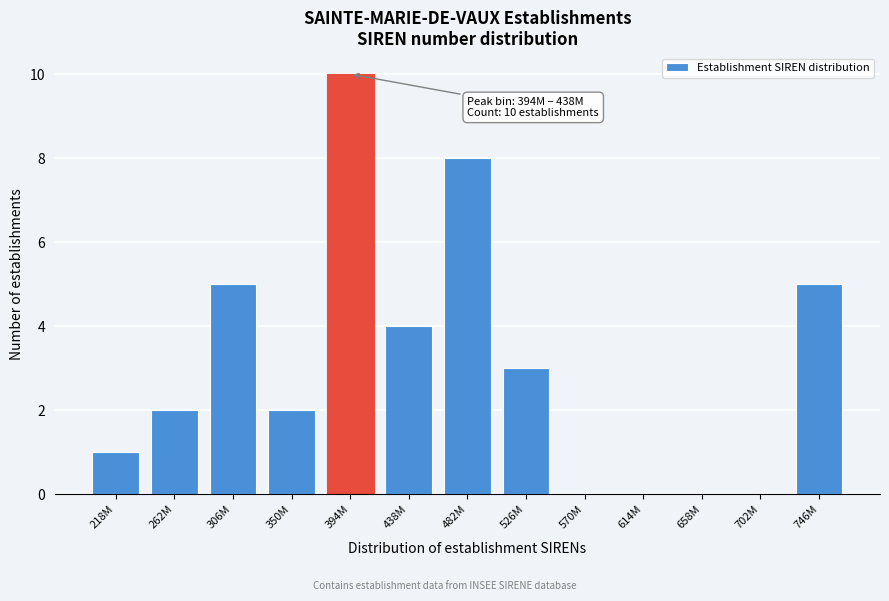

Reading right to left, list all the values displayed in this chart.

746M=5	702M=0	658M=0	614M=0	570M=0	526M=3	482M=8	438M=4	394M=10	350M=2	306M=5	262M=2	218M=1